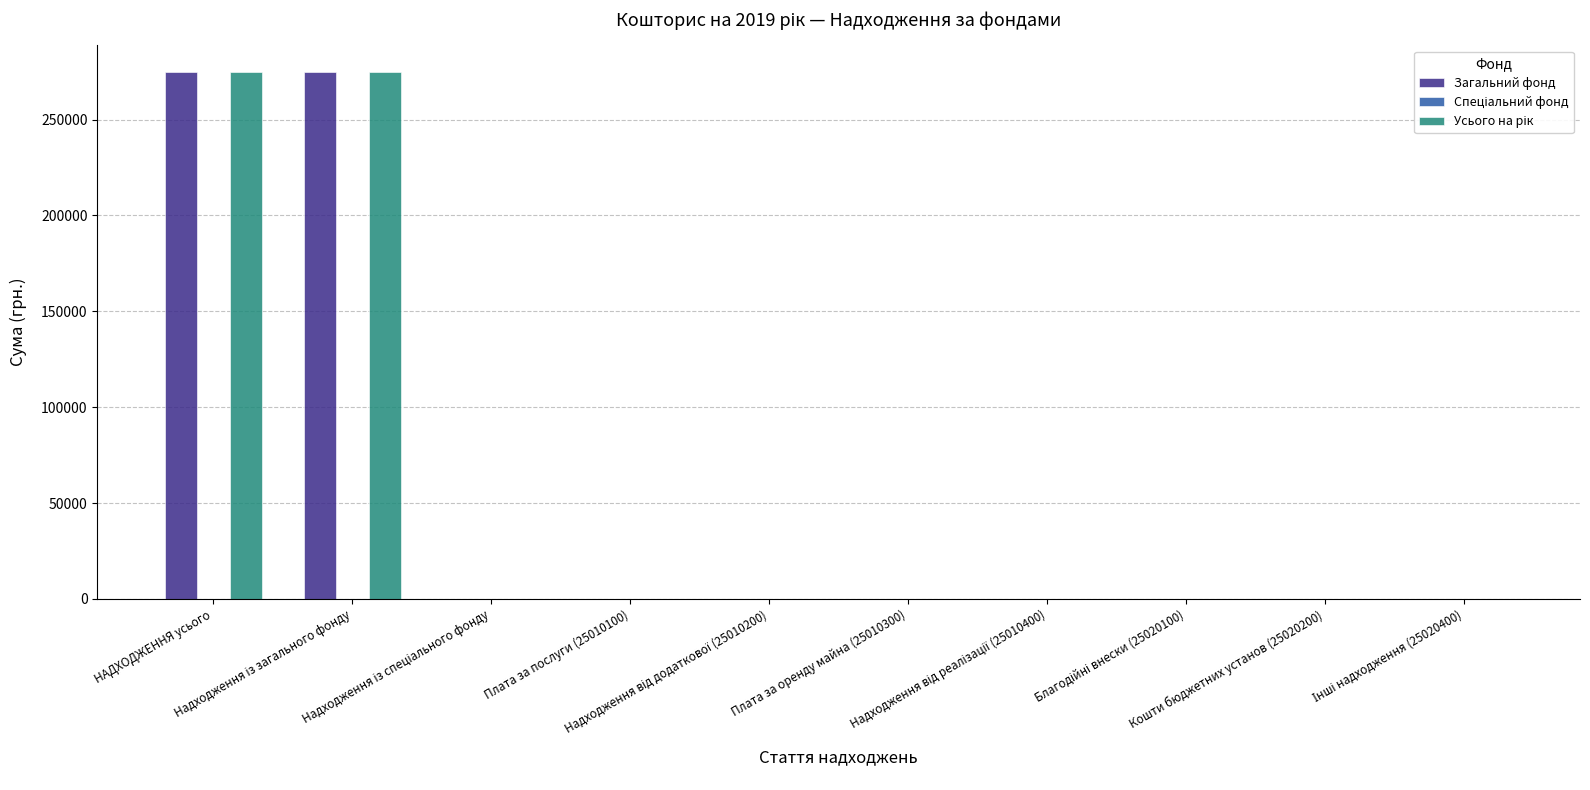

How many values in the Загальний фонд series exceed 0?

2